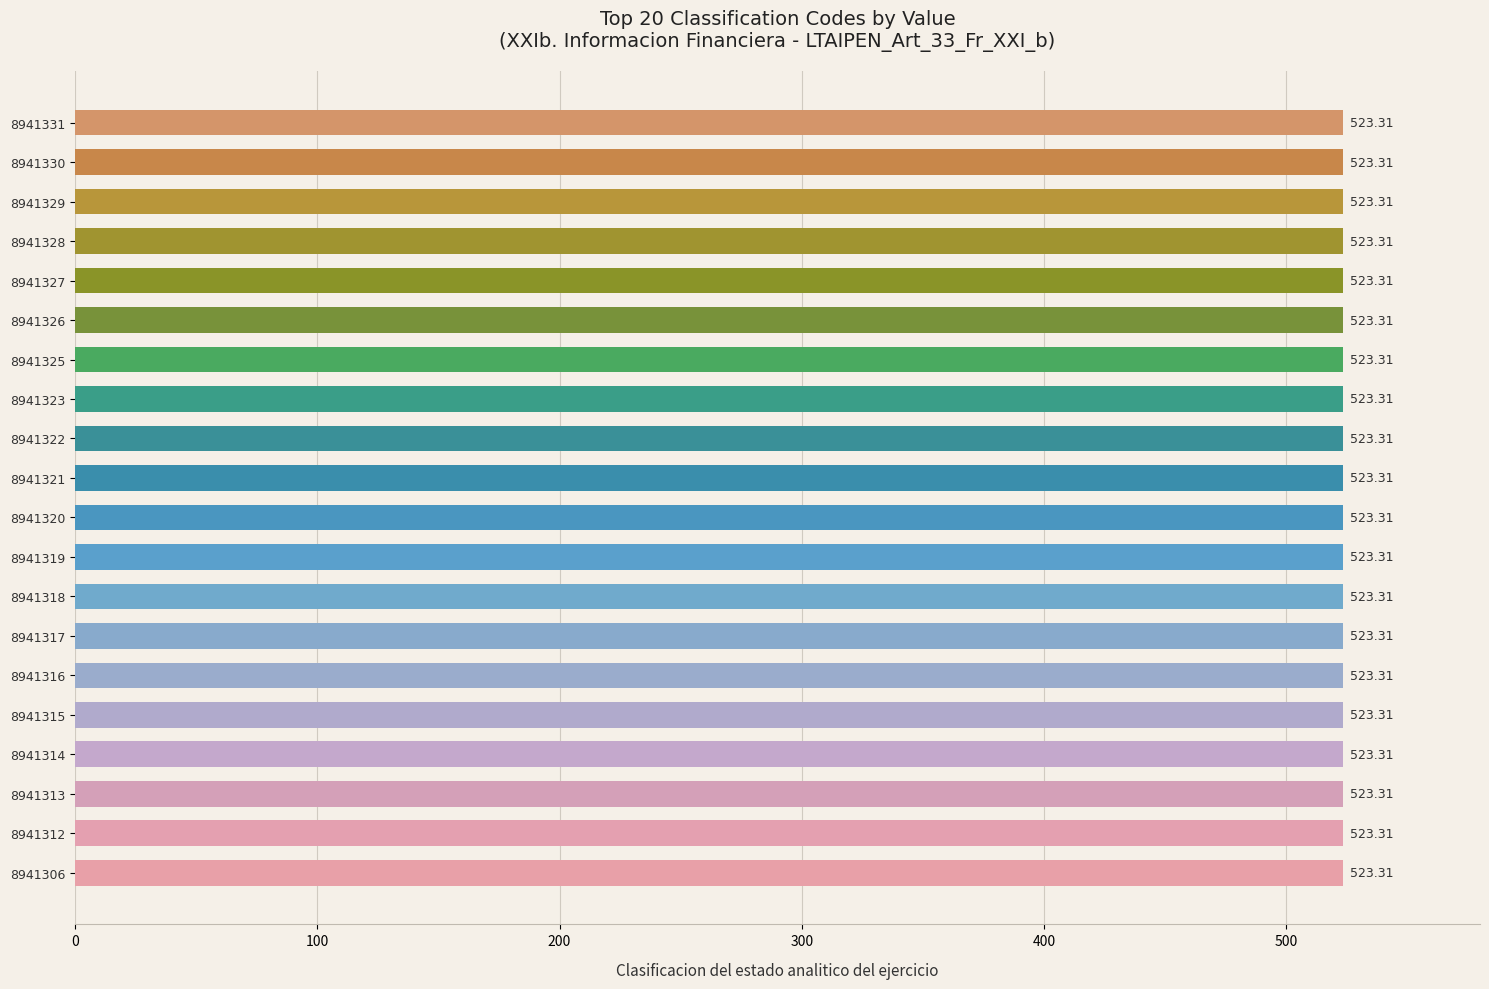

What is the average value?

523.3